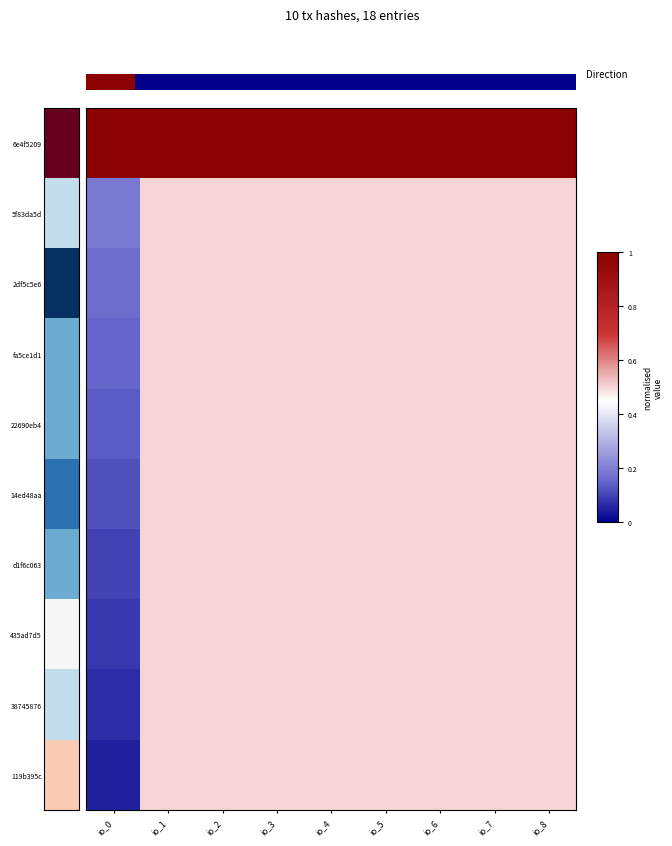

What is the maximum value for 38745876?

0.5